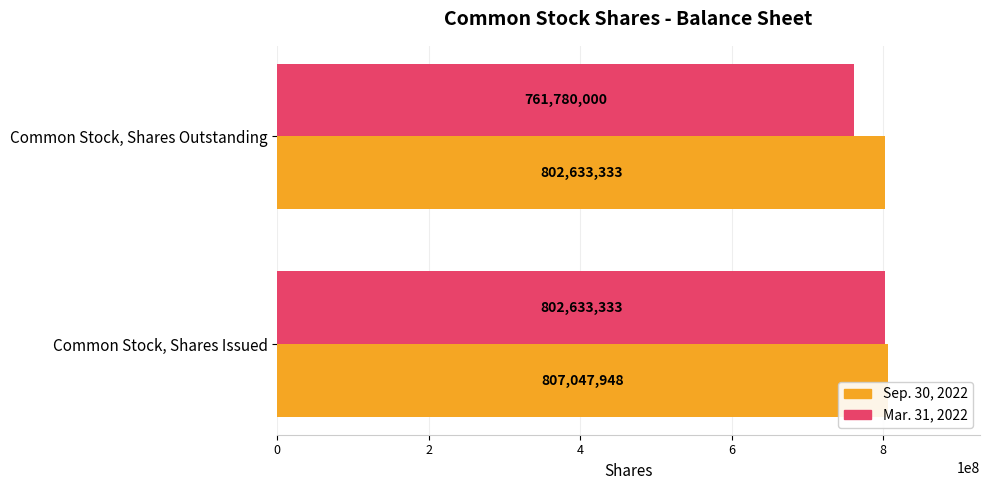

The value of Sep. 30, 2022 at Common Stock, Shares Issued is 1405247873. True or false?

False